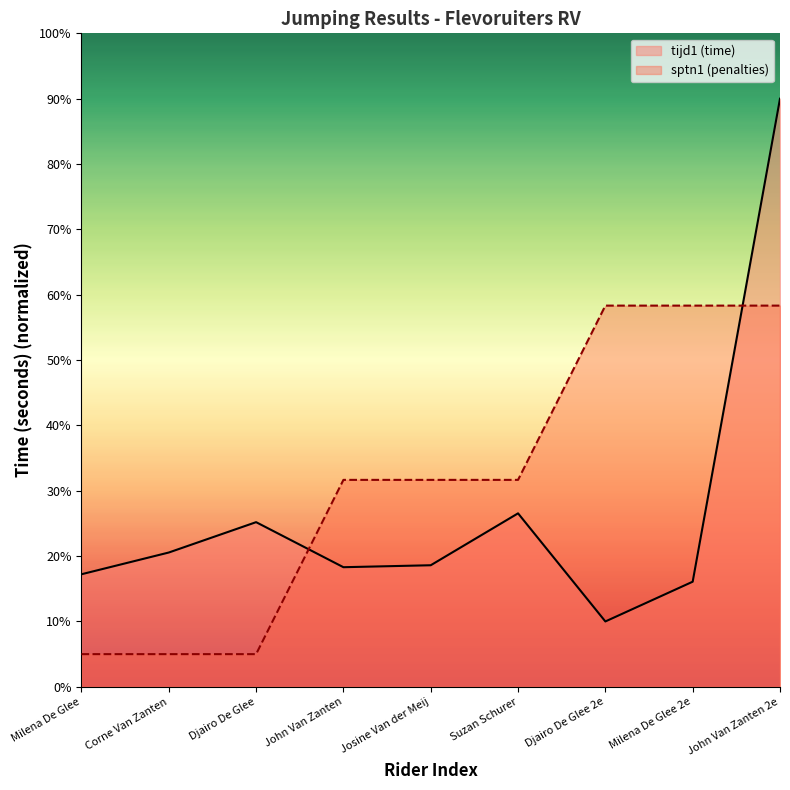

Reading left to right, what are all the values shown in this chart?

sptn1: 5.0	5.0	5.0	31.7	31.7	31.7	58.3	58.3	58.3
tijd1: 17.2	20.6	25.2	18.3	18.6	26.5	10.0	16.1	90.0